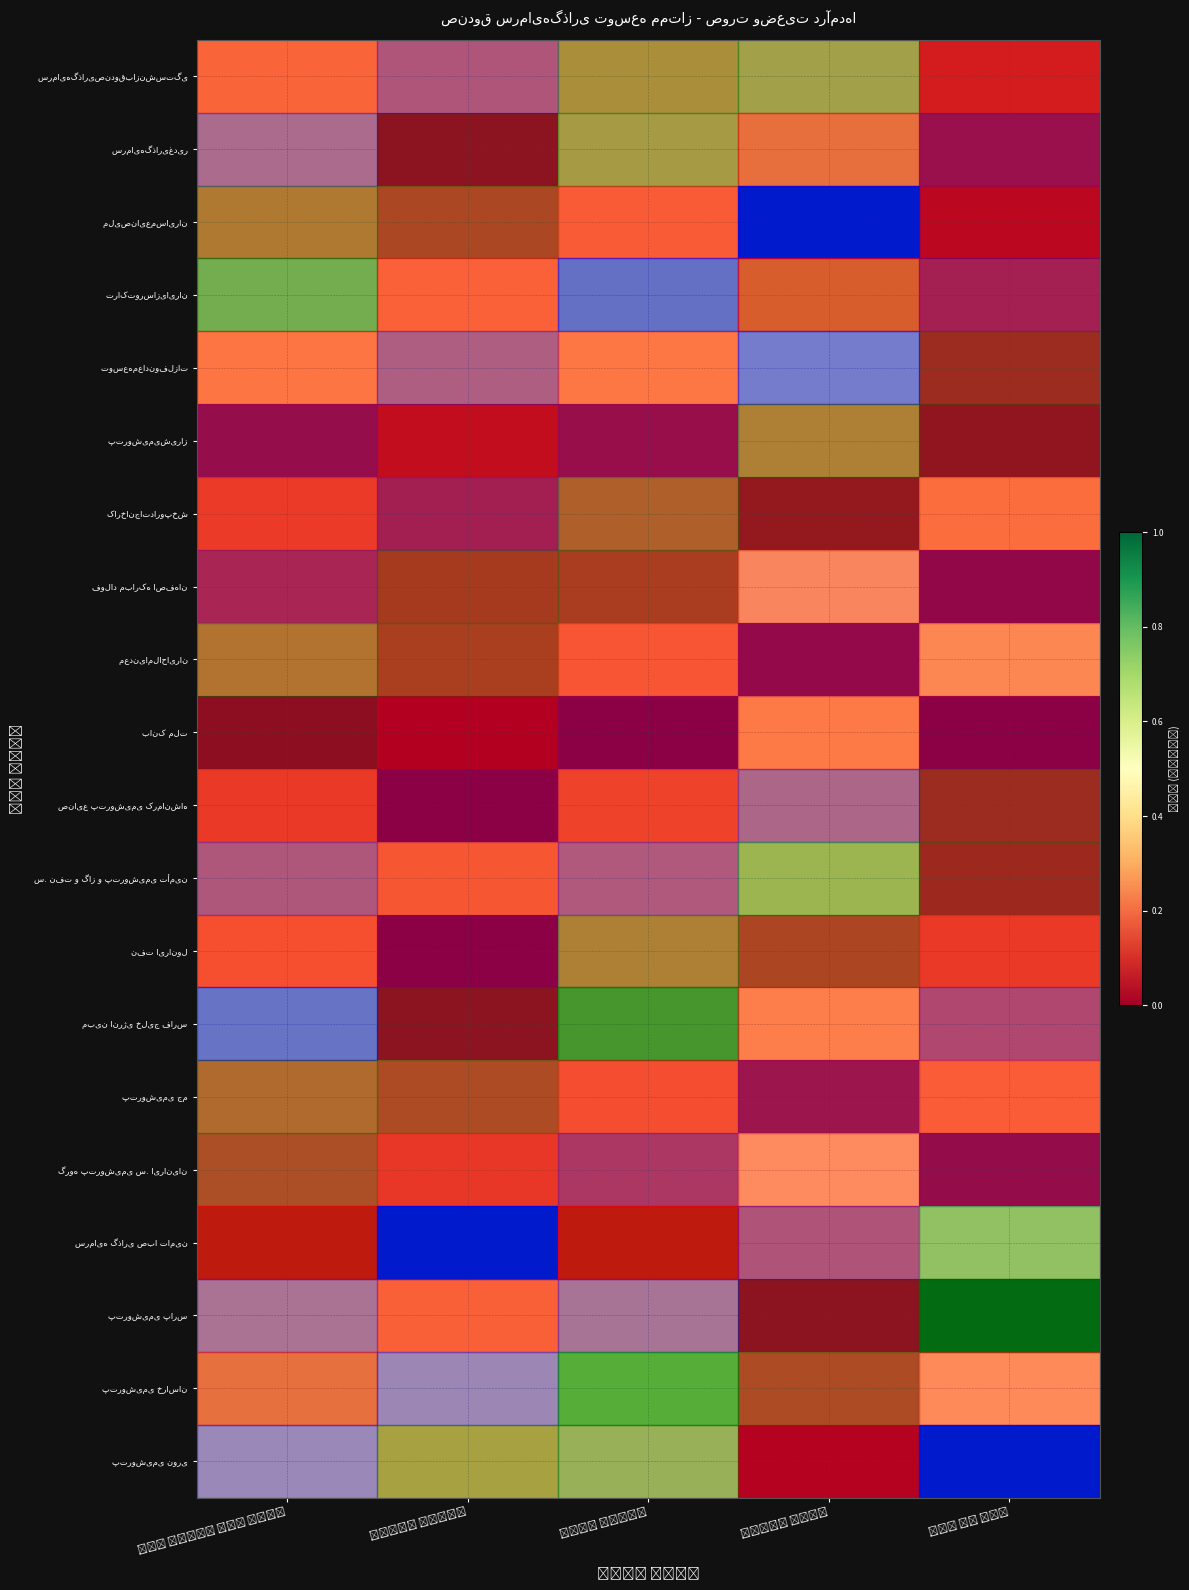

What is the average value of the row_18 series?

0.4